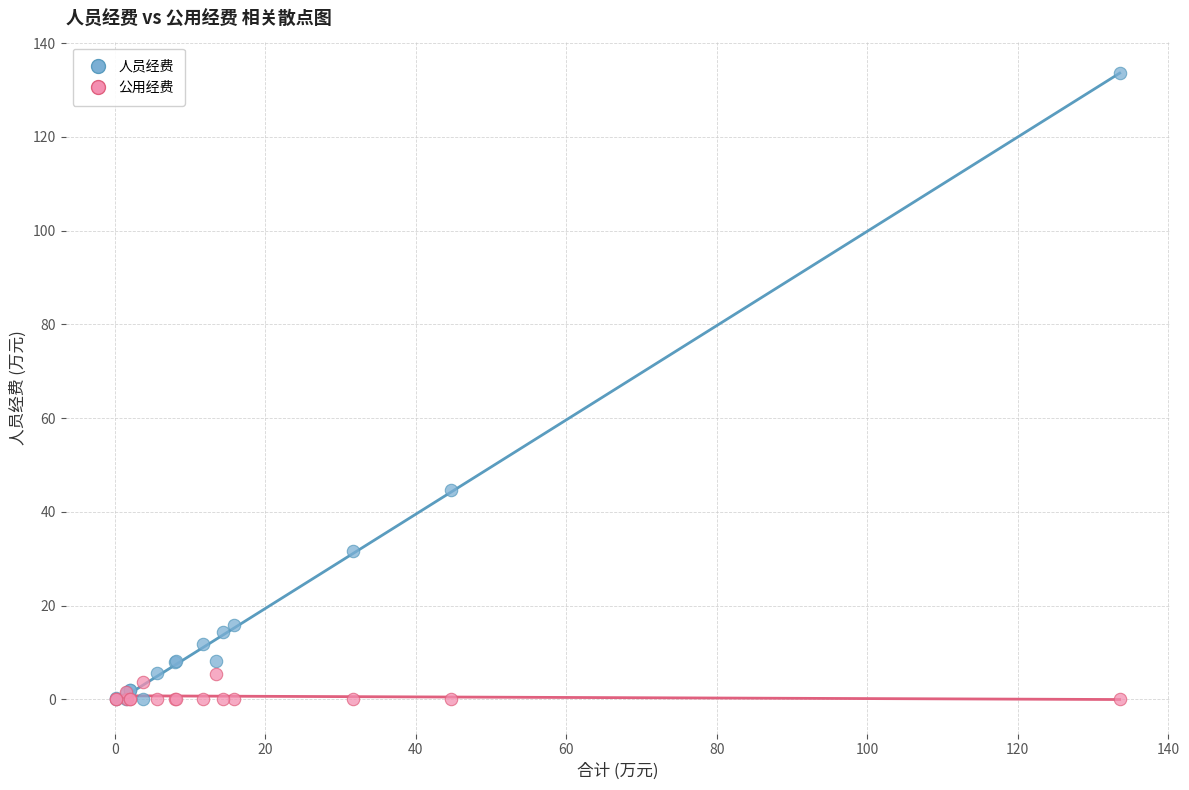

What is the X range (max minus min) for the scatter plot?

133.4